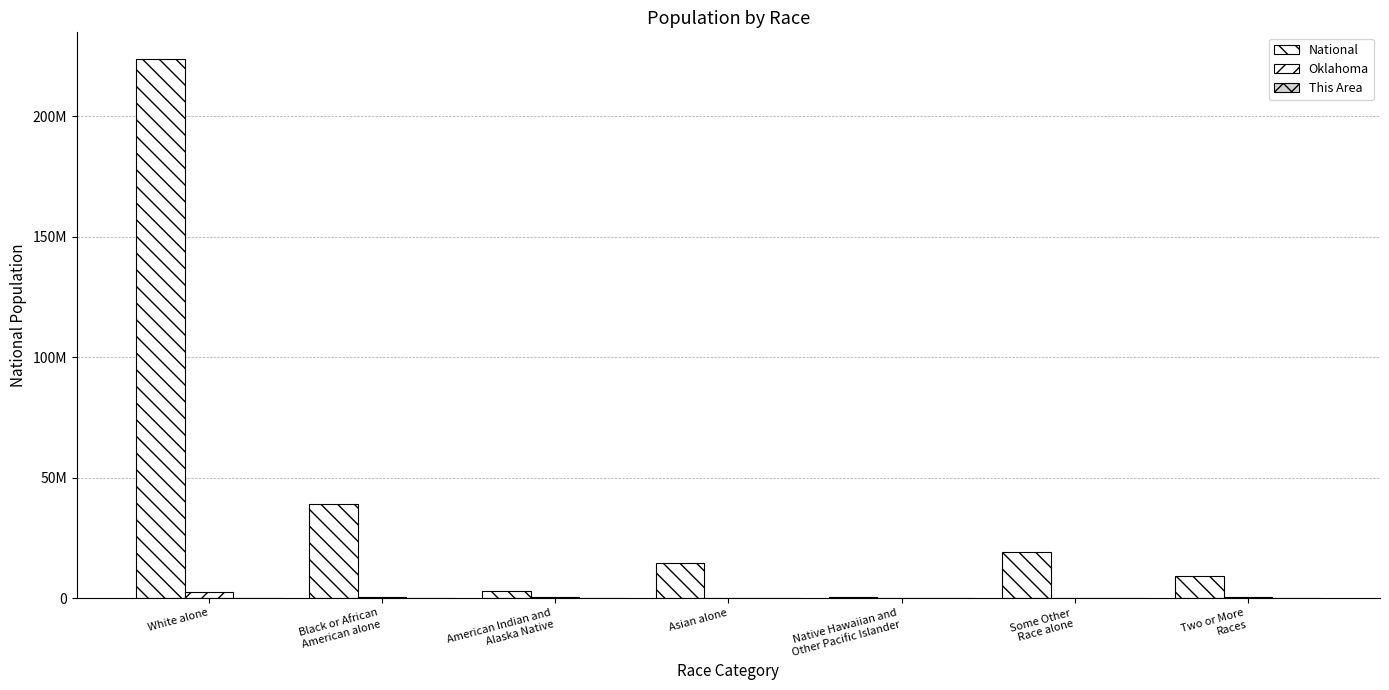

Does the chart contain stacked bars?

No